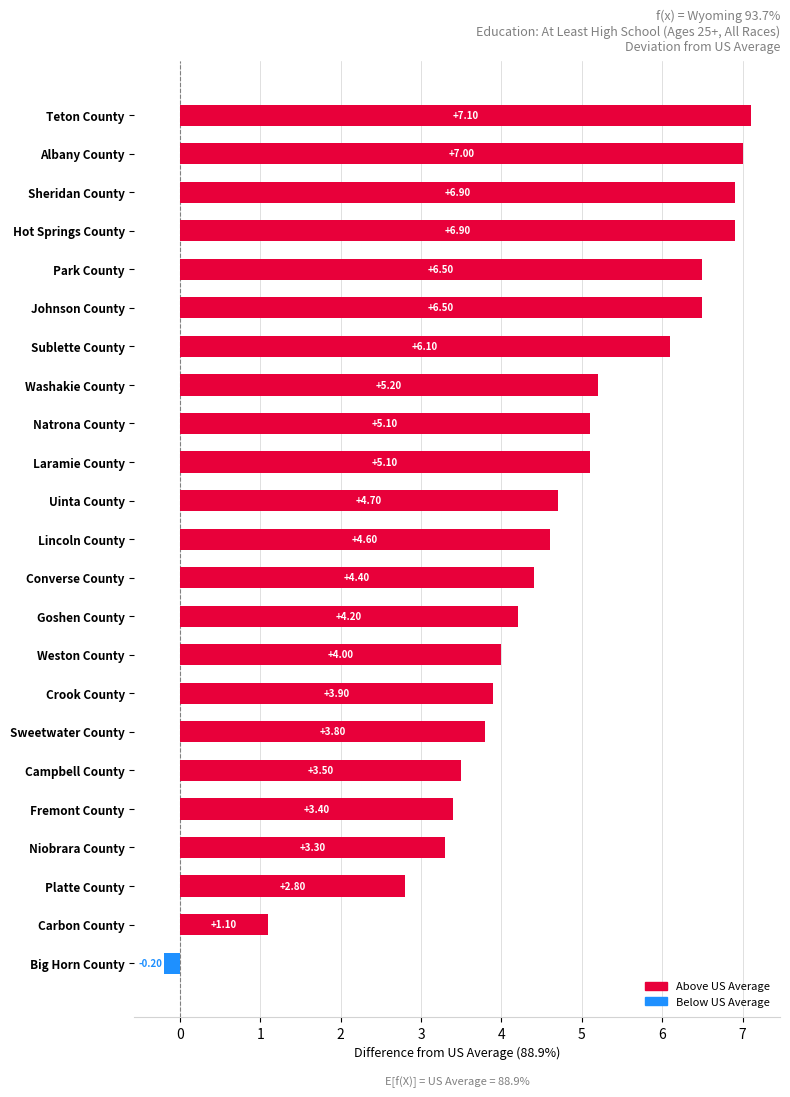

What is the sum of all values?

105.9